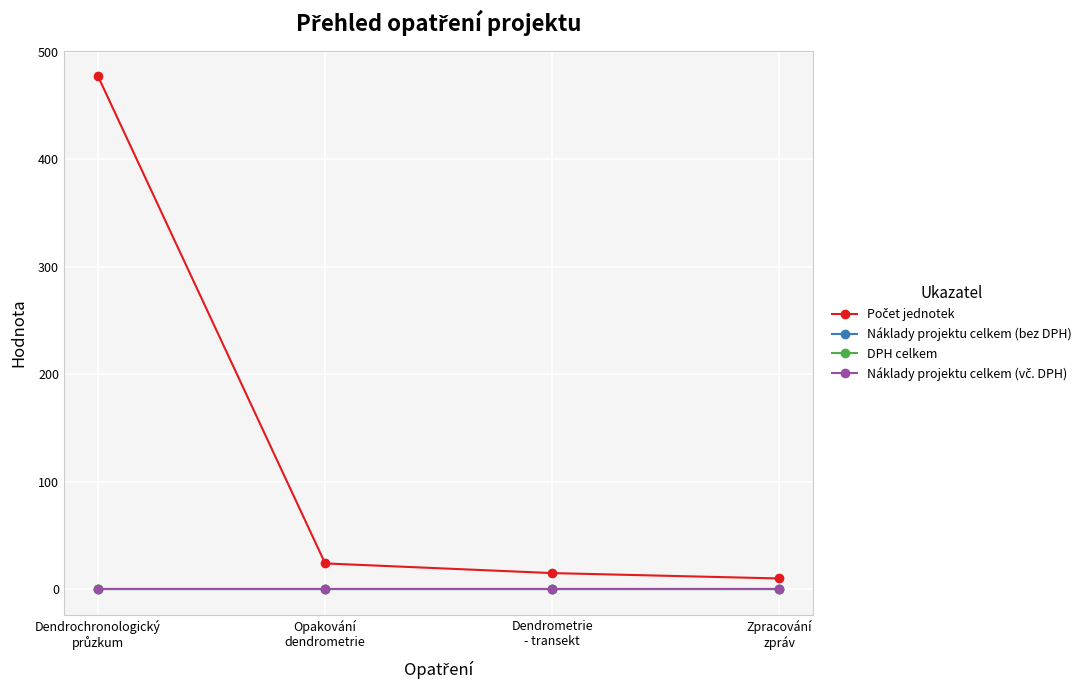

What is the difference between the highest and lowest values at Zpracování
zpráv?

10.0